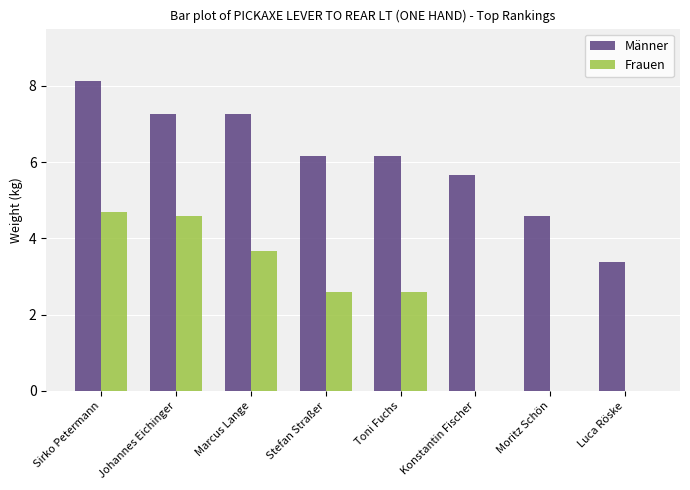

Are the bars horizontal?

No